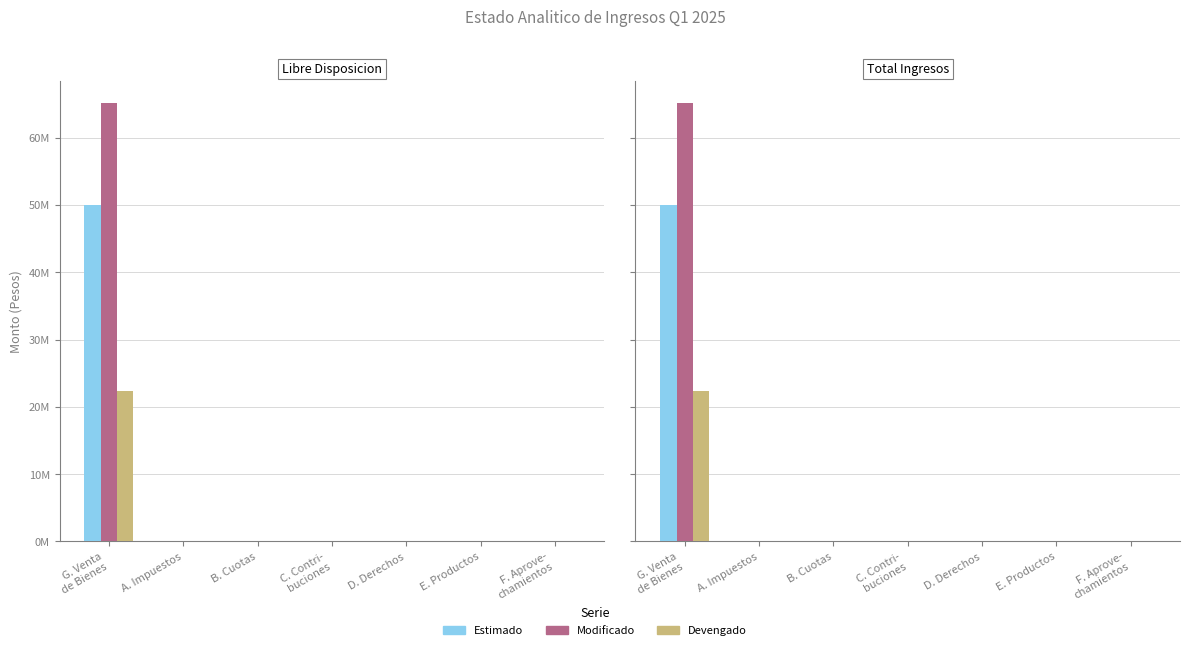

Which series has the largest total across all categories?

Modificado